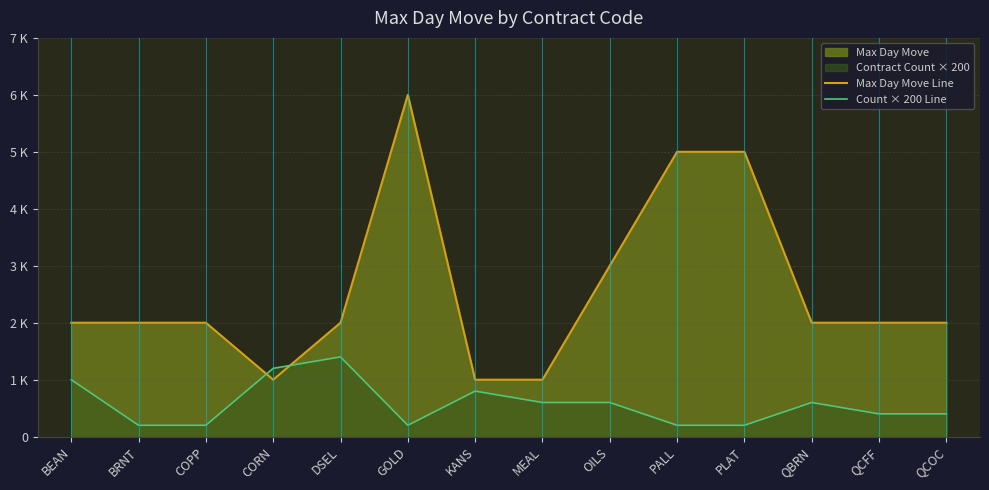

Reading right to left, transcribe all the data shown in this chart.

Max Day Move Line: QCOC=2000	QCFF=2000	QBRN=2000	PLAT=5000	PALL=5000	OILS=3000	MEAL=1000	KANS=1000	GOLD=6000	DSEL=2000	CORN=1000	COPP=2000	BRNT=2000	BEAN=2000
Count × 200 Line: QCOC=400	QCFF=400	QBRN=600	PLAT=200	PALL=200	OILS=600	MEAL=600	KANS=800	GOLD=200	DSEL=1400	CORN=1200	COPP=200	BRNT=200	BEAN=1000